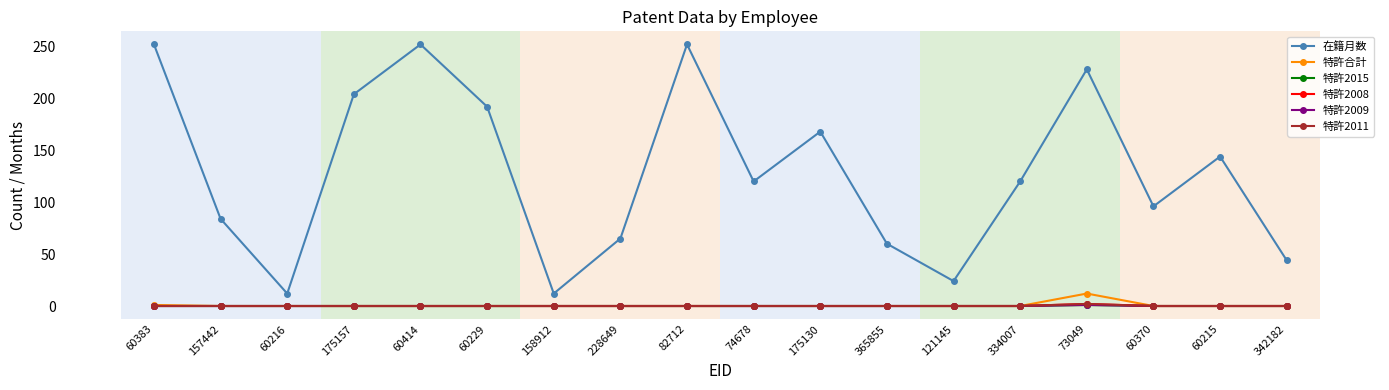

Reading right to left, list all the values displayed in this chart.

在籍月数: 342182=44	60215=144	60370=96	73049=228	334007=120	121145=24	365855=60	175130=168	74678=120	82712=252	228649=65	158912=12	60229=192	60414=252	175157=204	60216=12	157442=84	60383=252
特許合計: 342182=0	60215=0	60370=0	73049=12	334007=0	121145=0	365855=0	175130=0	74678=0	82712=0	228649=0	158912=0	60229=0	60414=0	175157=0	60216=0	157442=0	60383=1
特許2015: 342182=0	60215=0	60370=0	73049=1	334007=0	121145=0	365855=0	175130=0	74678=0	82712=0	228649=0	158912=0	60229=0	60414=0	175157=0	60216=0	157442=0	60383=0
特許2008: 342182=0	60215=0	60370=0	73049=2	334007=0	121145=0	365855=0	175130=0	74678=0	82712=0	228649=0	158912=0	60229=0	60414=0	175157=0	60216=0	157442=0	60383=0
特許2009: 342182=0	60215=0	60370=0	73049=1	334007=0	121145=0	365855=0	175130=0	74678=0	82712=0	228649=0	158912=0	60229=0	60414=0	175157=0	60216=0	157442=0	60383=0
特許2011: 342182=0	60215=0	60370=0	73049=2	334007=0	121145=0	365855=0	175130=0	74678=0	82712=0	228649=0	158912=0	60229=0	60414=0	175157=0	60216=0	157442=0	60383=0